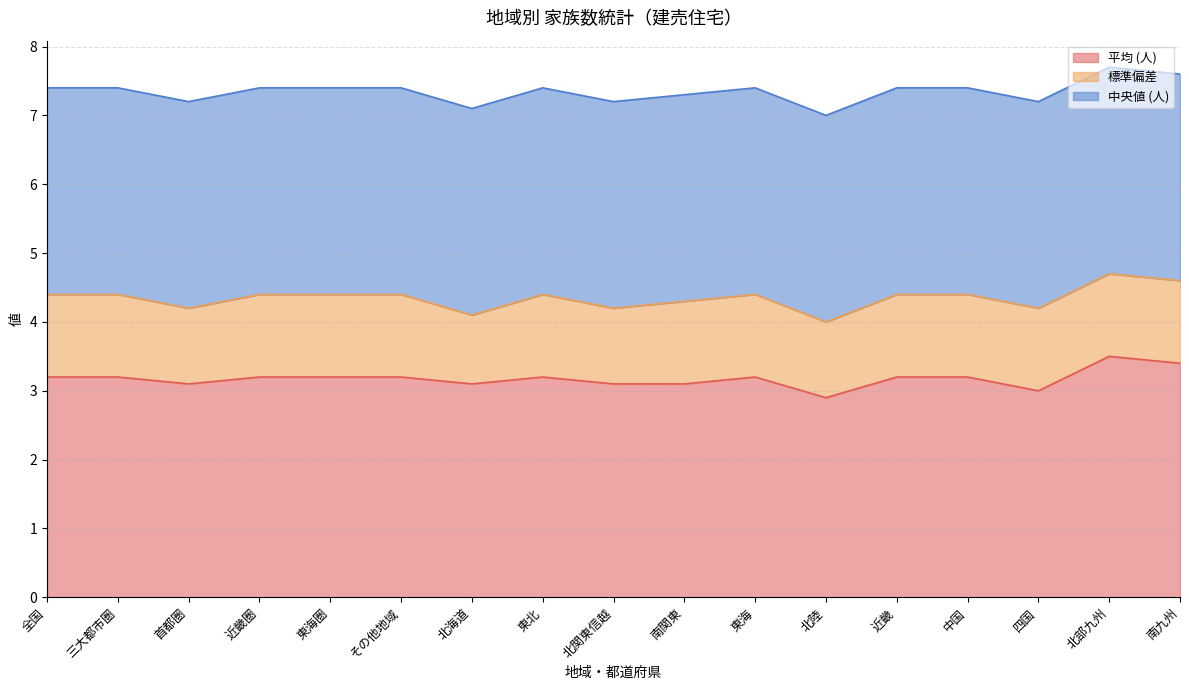

What is the difference between the highest and lowest values at その他地域?

2.0